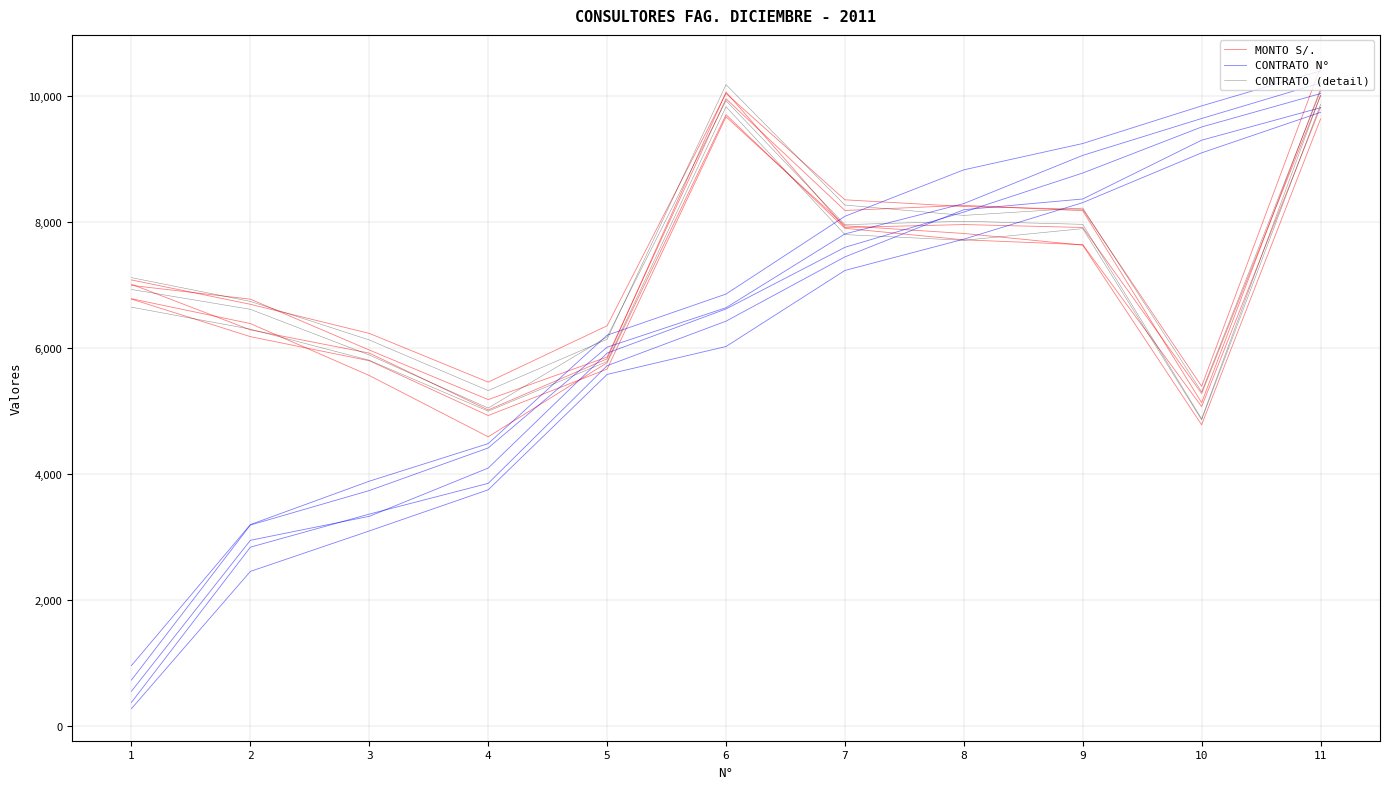

What is the value of the CONTRATO (detail) point at the 7th from the left?

7954.7